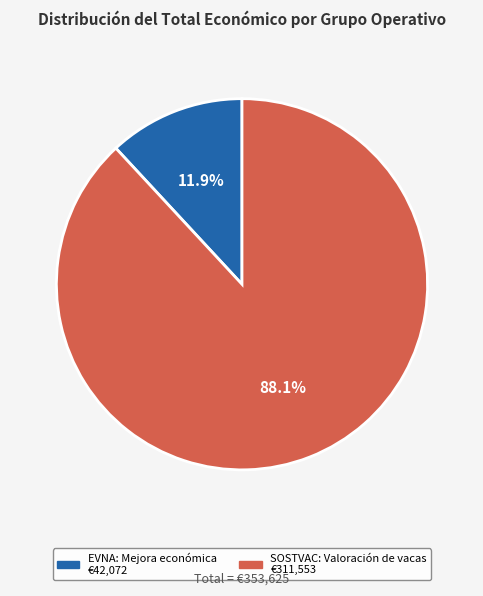

Is SOSTVAC: Valoración de vacas the majority of the pie?

Yes